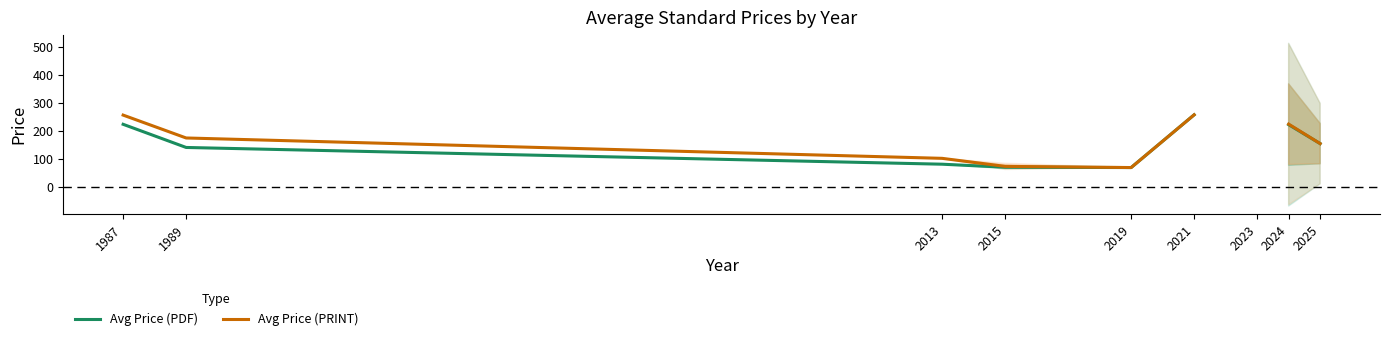

Rank the series at 1987 from highest to lowest value.

Avg Price (PRINT), Avg Price (PDF)